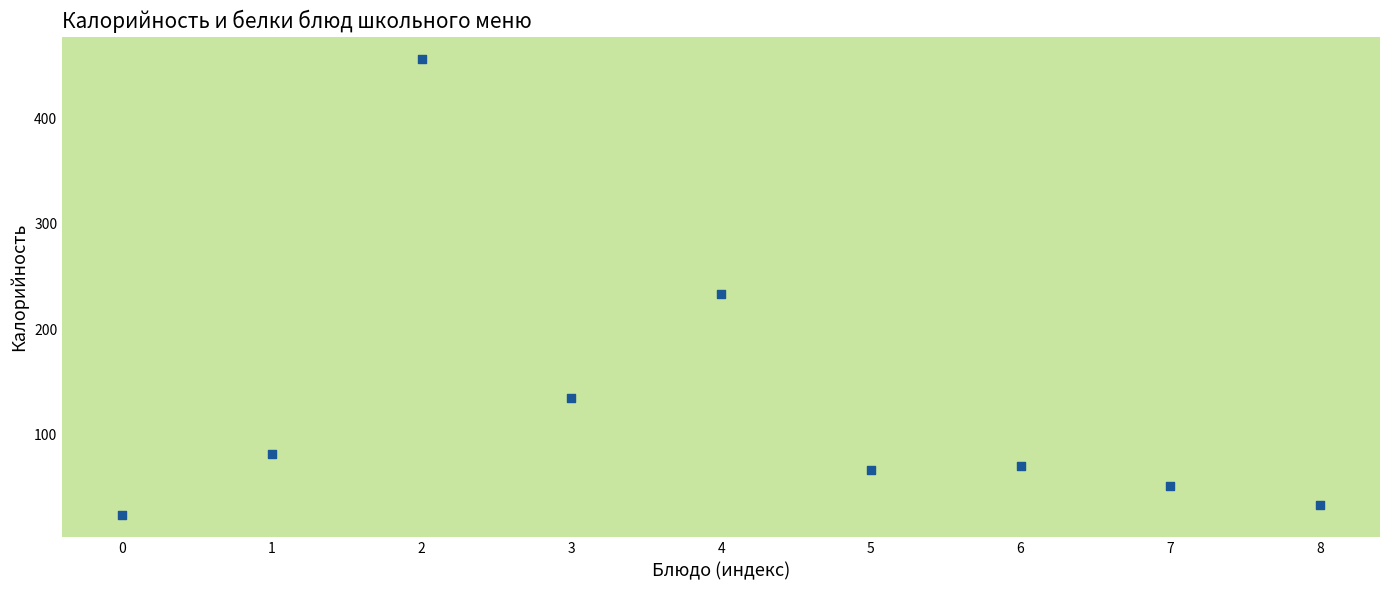

What is the average Y value?

128.0